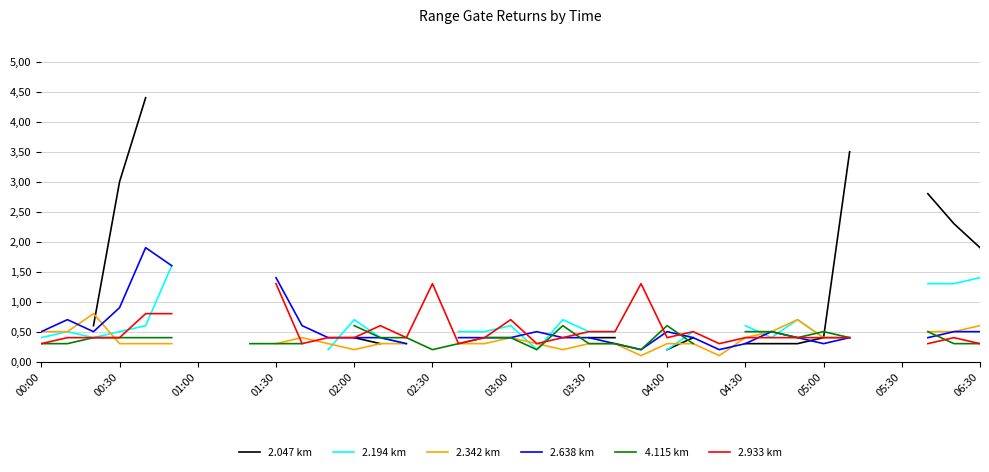

At which label does 2.047 km reach its minimum?

19